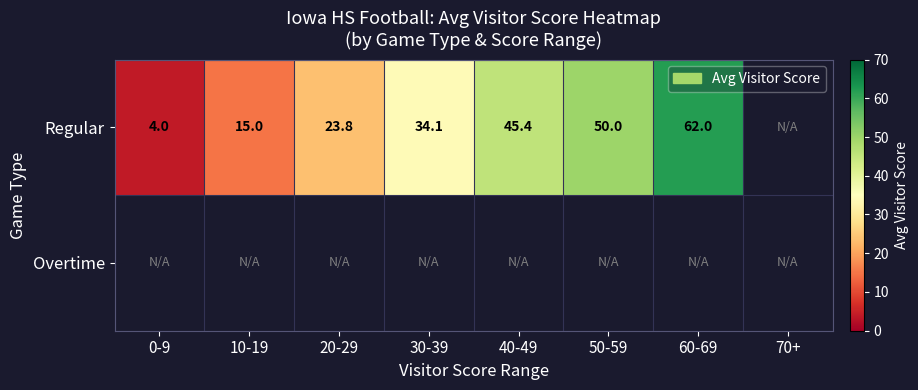

The value of Regular at 40-49 is 45.4. True or false?

True